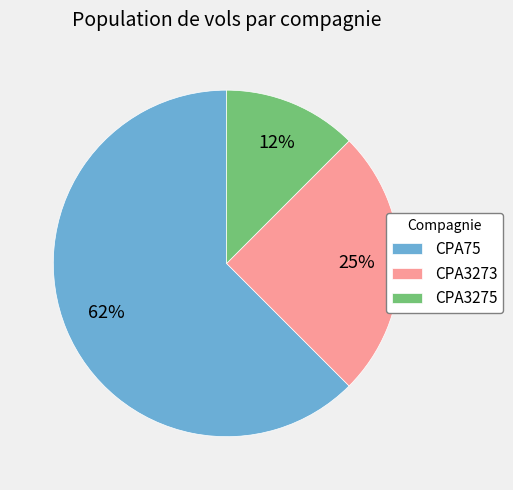

What is the largest slice in the pie chart?

CPA75